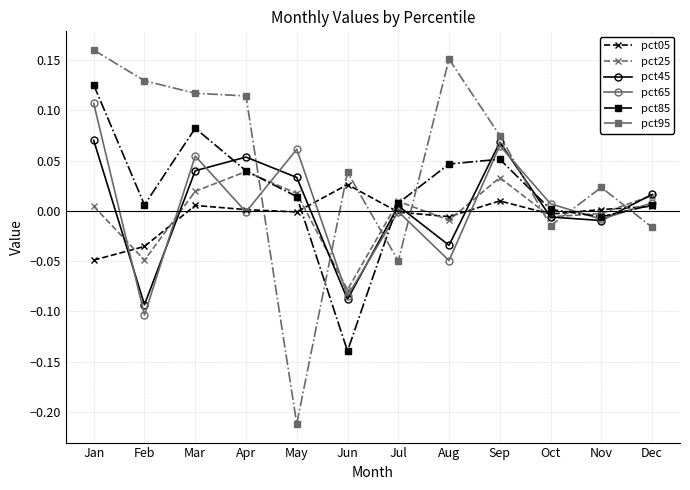

Which series has the largest range (max minus min)?

pct95